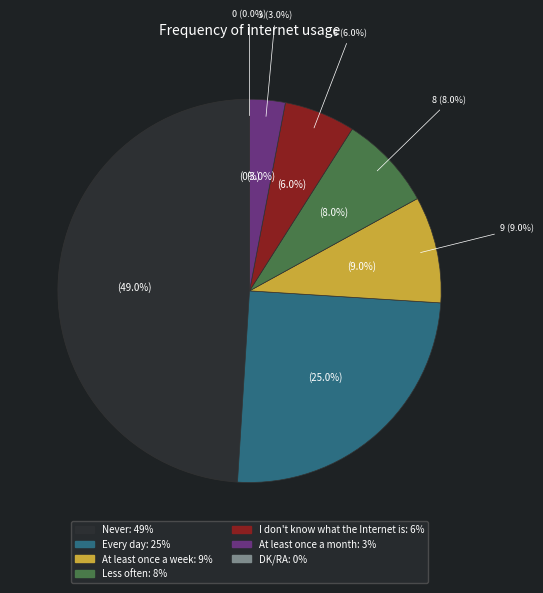

To the nearest percent, what is the average slice percentage?

14%